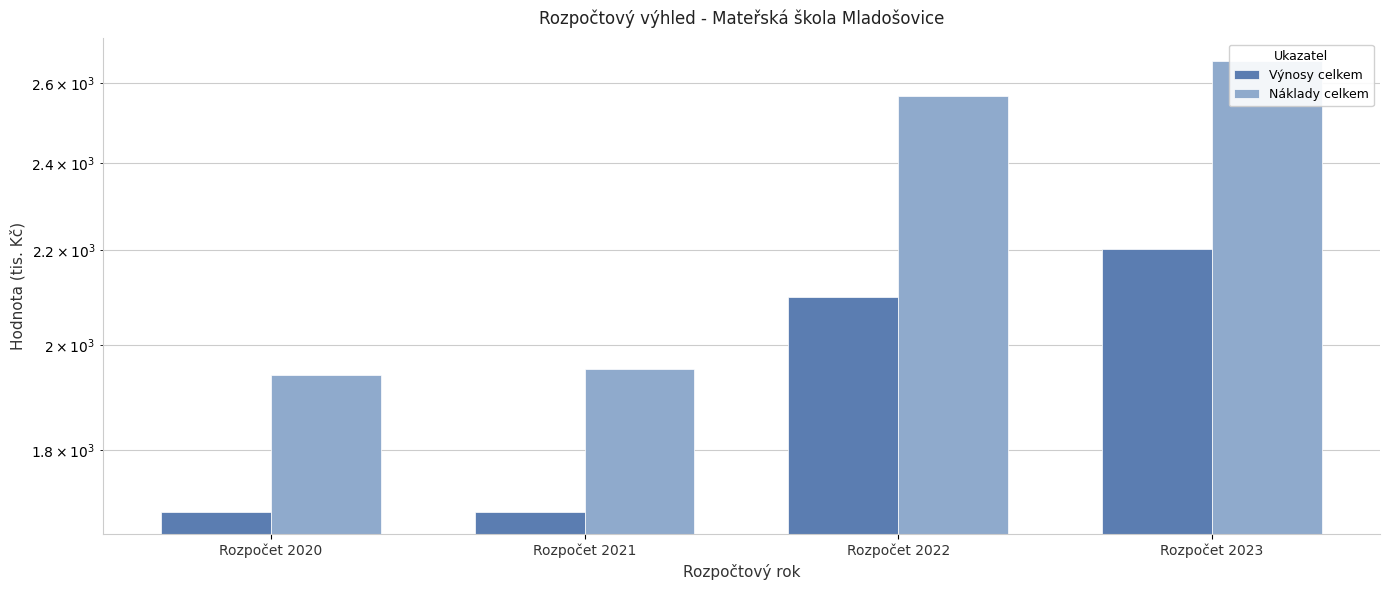

Rank the series at Rozpočet 2023 from highest to lowest value.

Náklady celkem, Výnosy celkem